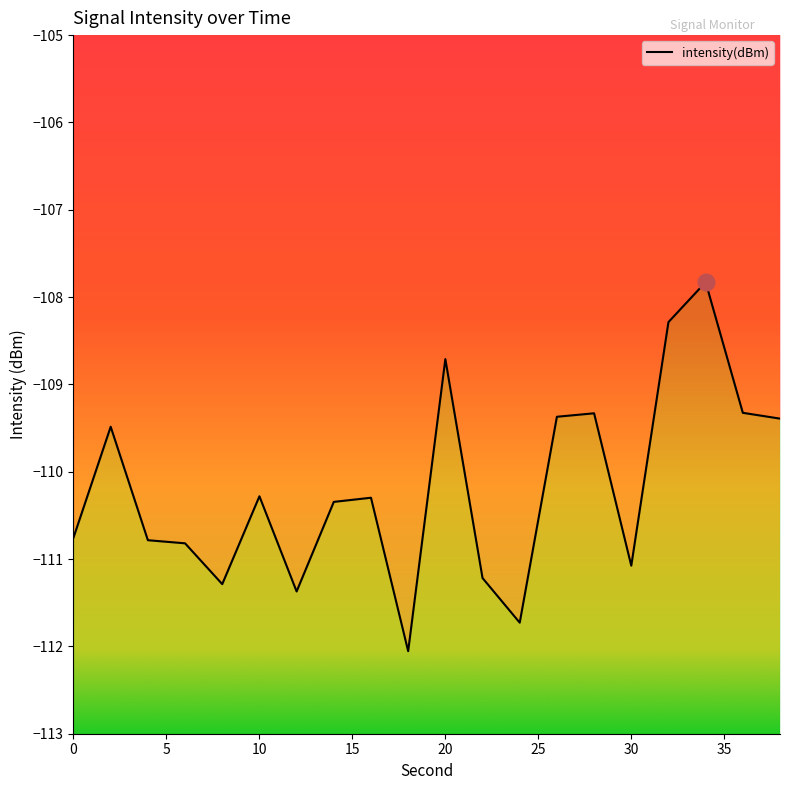

What is the value of the 12th point from the left?

-111.2